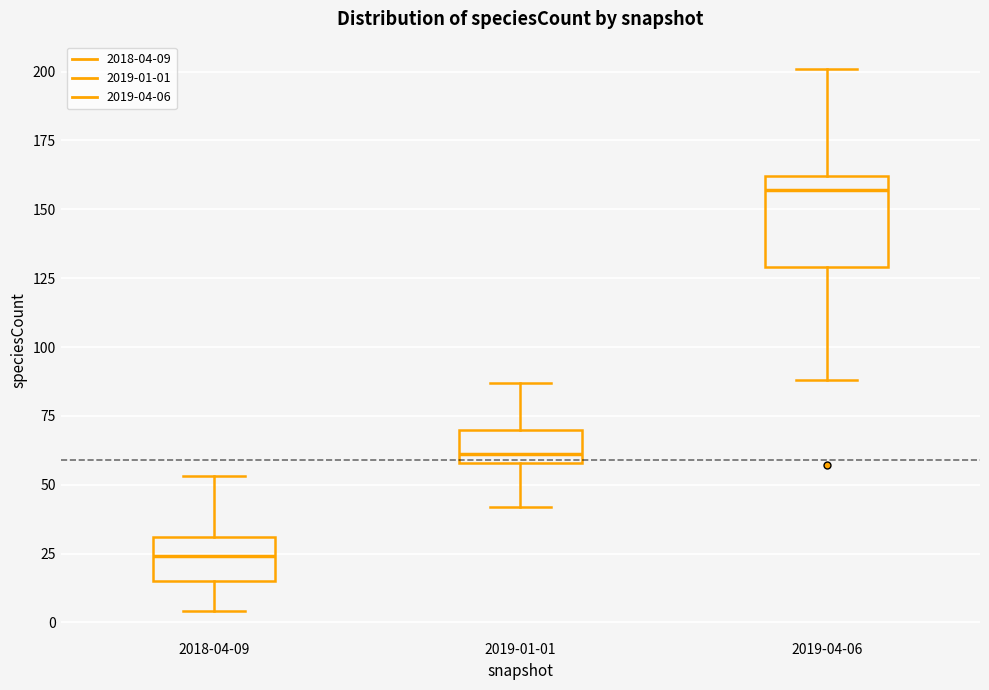

Reading left to right, read every box against the y-axis: the position of its median line, the range the box covers, and the ends of its whiskers. The values are not printed on the chart, so give them approximately, as read against the axis.

2018-04-09: median 25, box 15 to 30, whiskers 5 to 55
2019-01-01: median 60 (just above the box's lower edge), box 60 to 70, whiskers 40 to 85
2019-04-06: median 155, box 130 to 160, whiskers 90 to 200